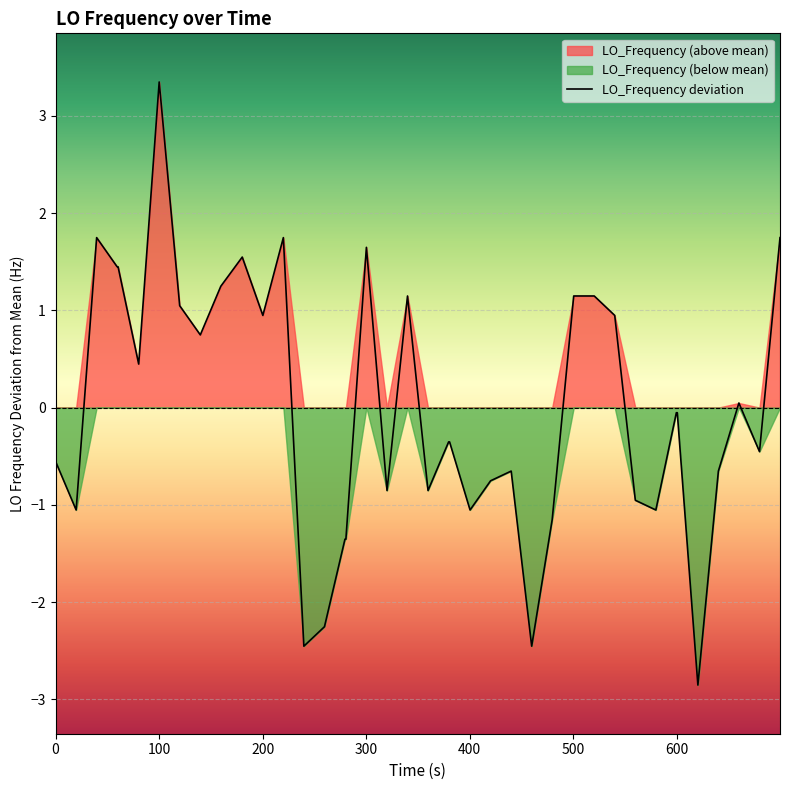

What is the minimum value for LO_Frequency deviation?

-2.9